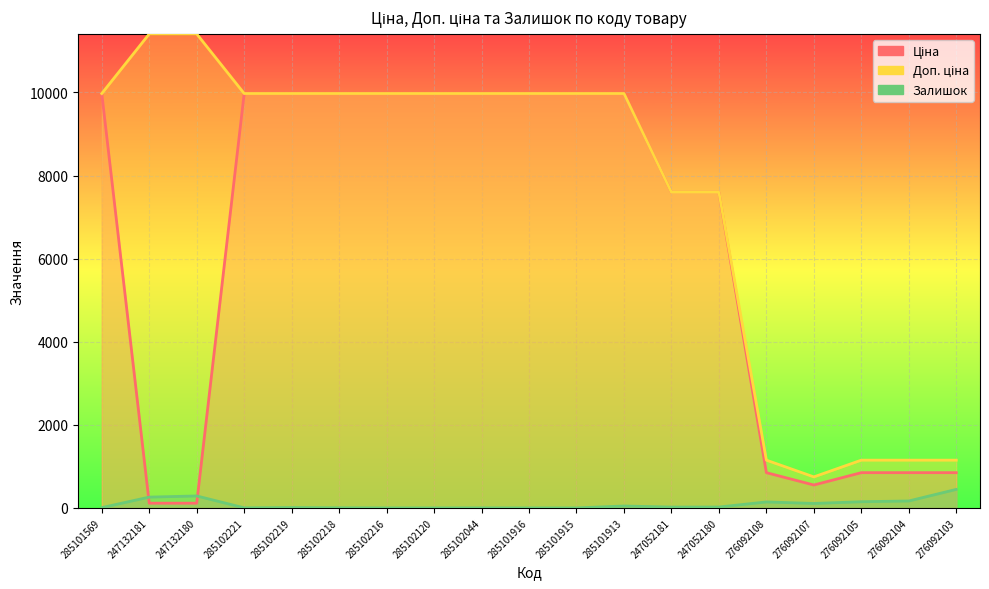

What is the maximum value shown in the chart?

11410.0